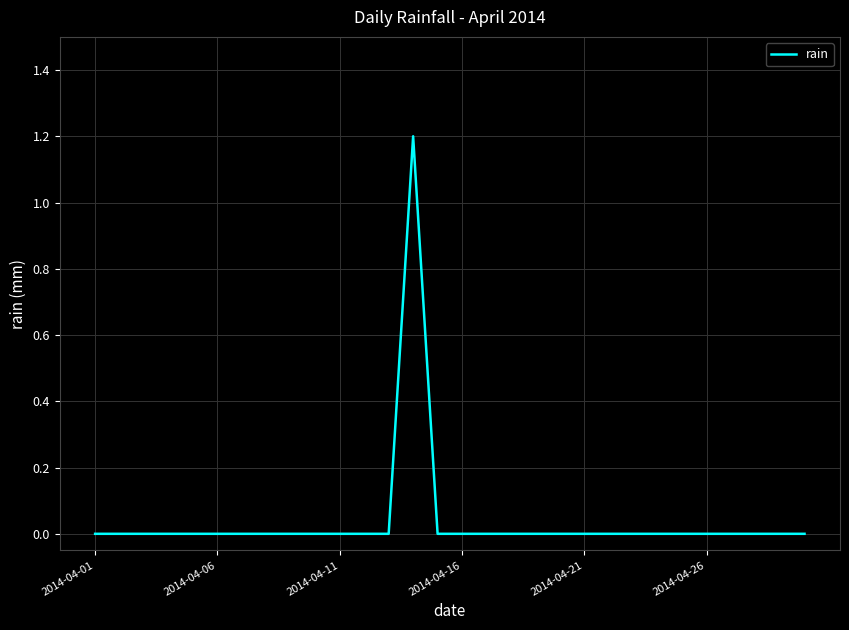

How many values are between 0 and 1?

29